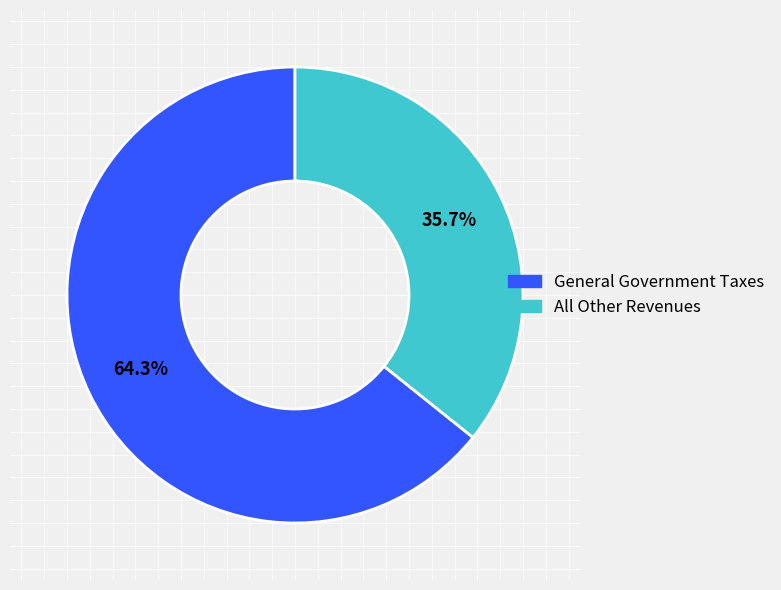

How many segments does this pie chart have?

2